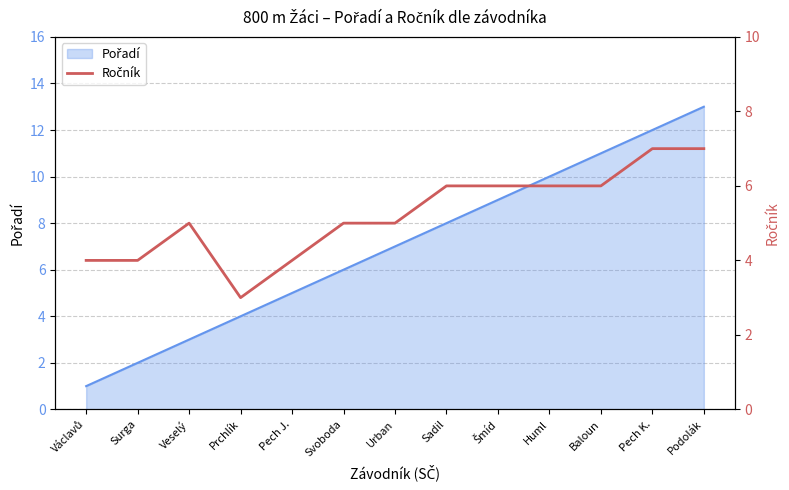

What is the label of the 5th point from the left?

Pech J.